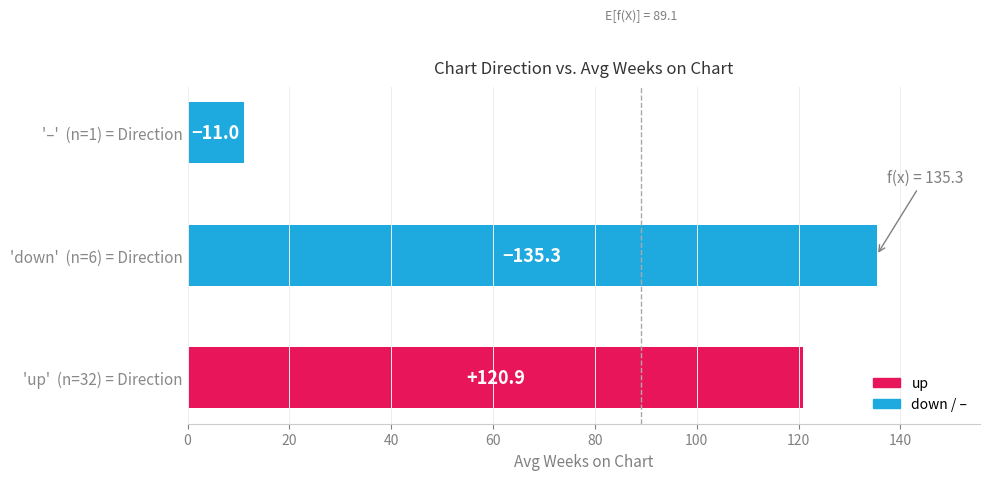

Does the chart contain any negative values?

No